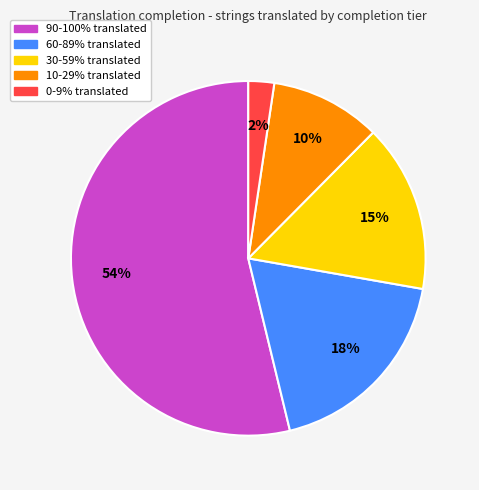

Is there any slice that represents more than half of the pie?

Yes